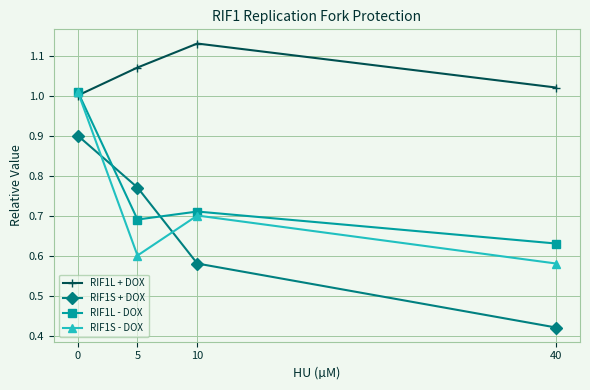

True or false: RIF1S + DOX and RIF1S - DOX cross at least once.

True